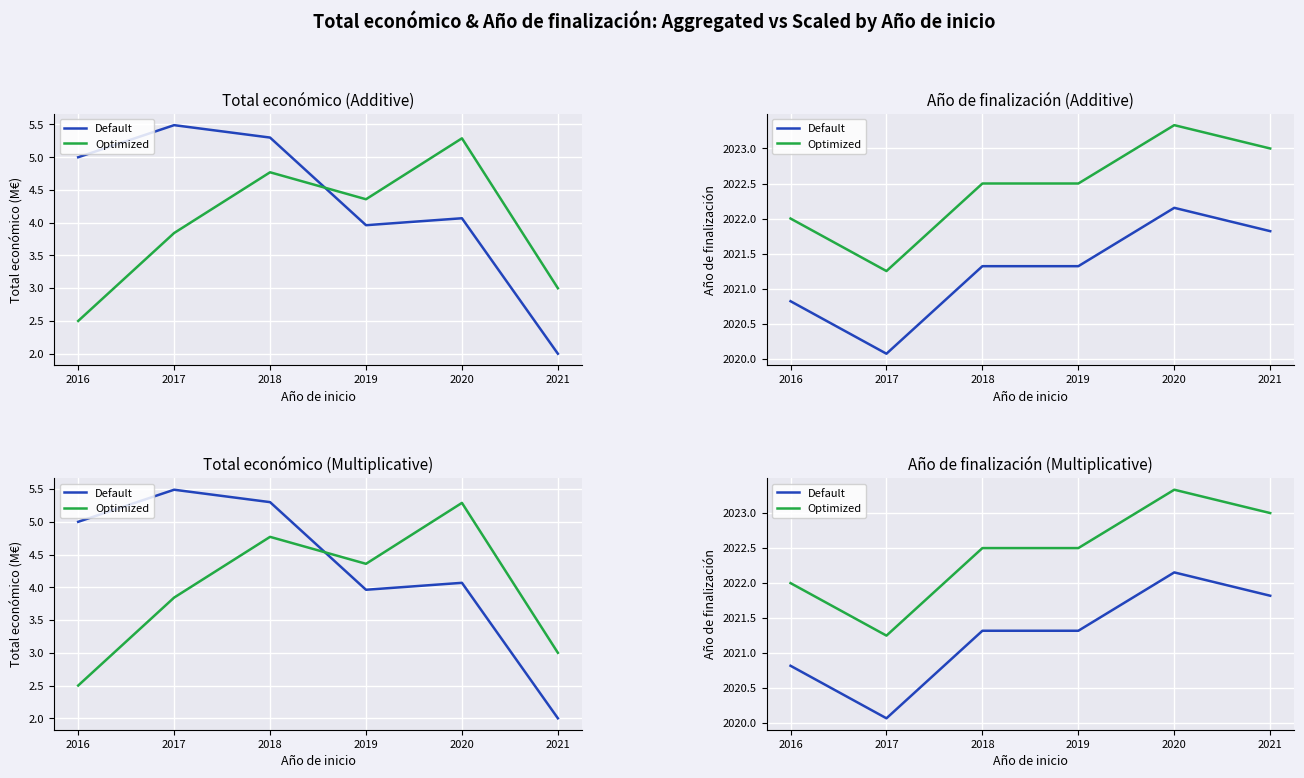

What is the value of the Default point at the 4th from the left?

2021.3